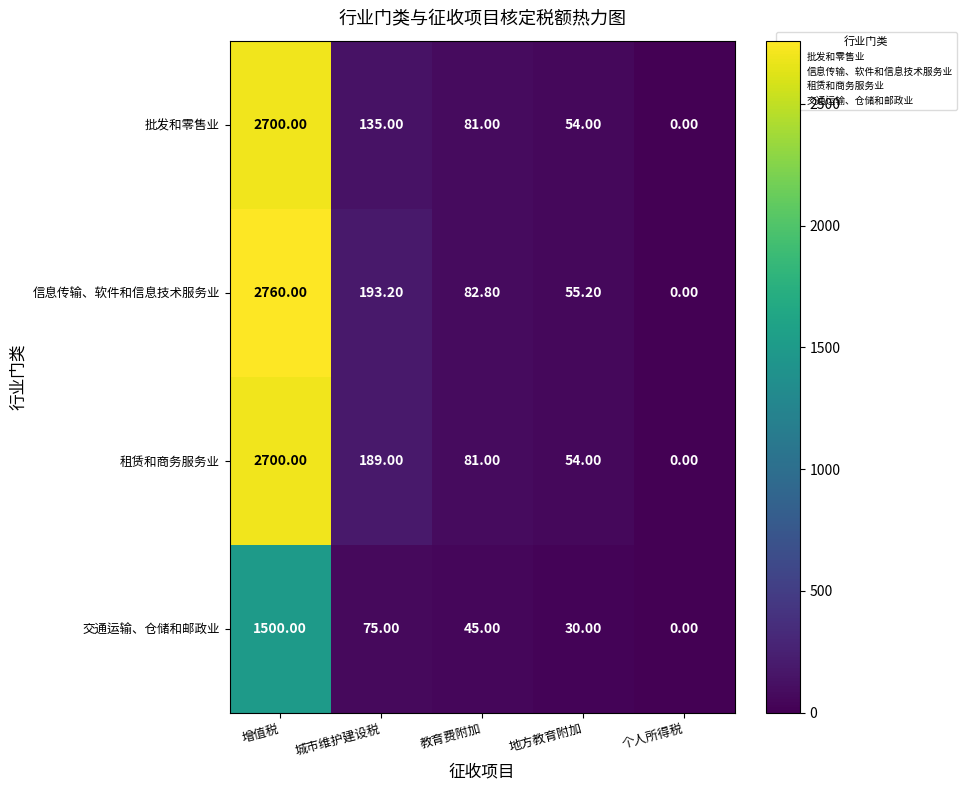

List the labels in order of 交通运输、仓储和邮政业 value, smallest first.

个人所得税, 地方教育附加, 教育费附加, 城市维护建设税, 增值税